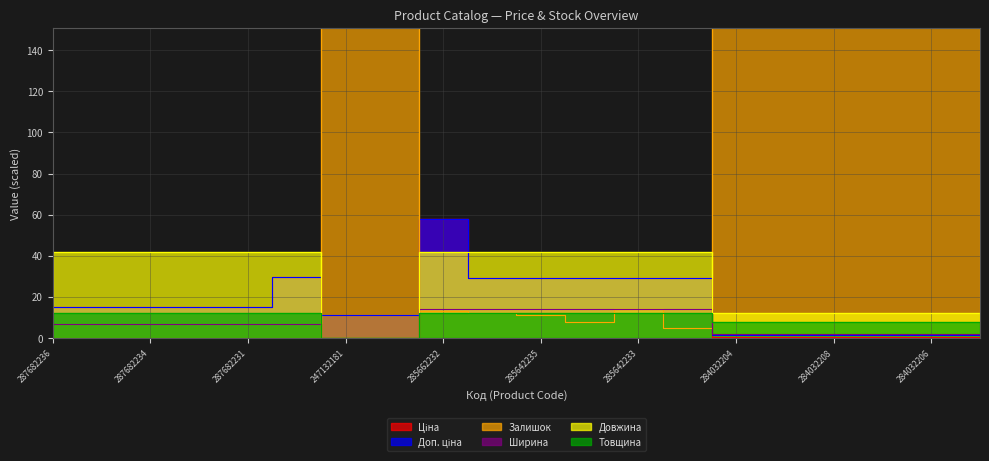

At which category does the chart reach its minimum across all series?

287682236